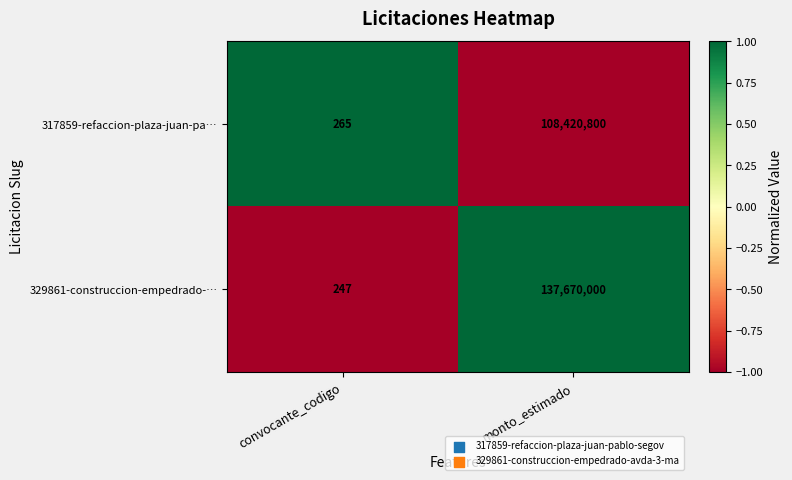

Read the 317859-refaccion-plaza-juan-pa… value at monto_estimado, to the nearest 100.

108420800